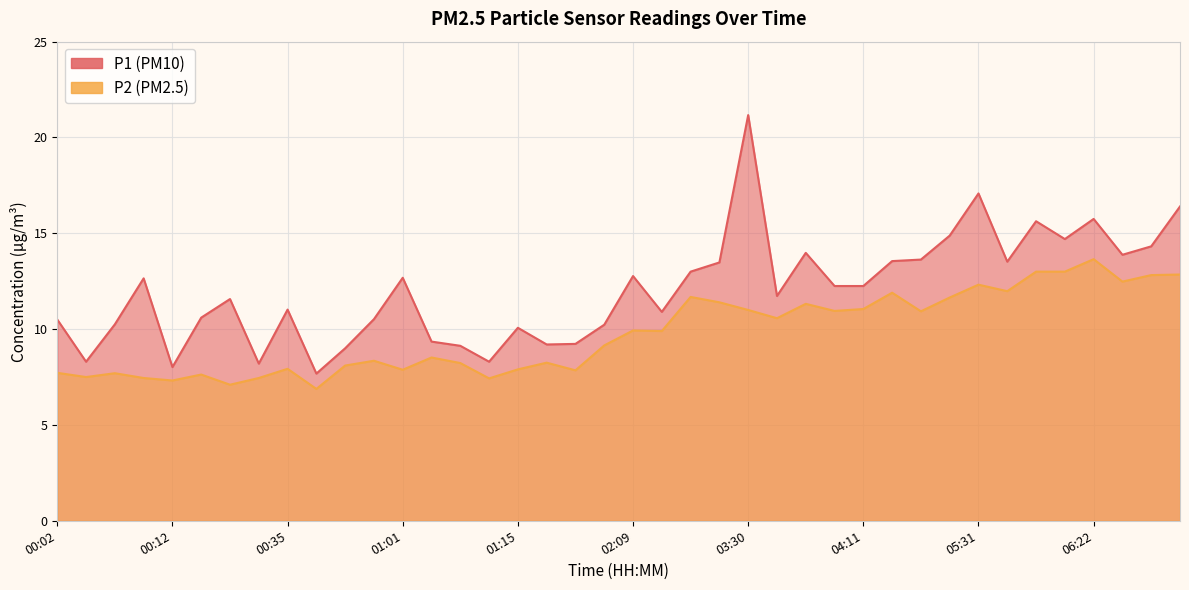

Where is the first local maximum for P1?

00:10